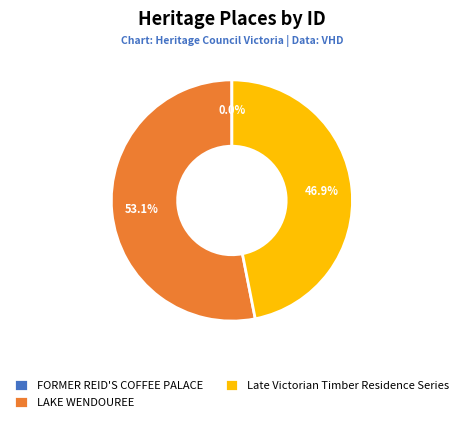

To the nearest percent, what is the difference between the largest and smallest slice percentages?

53%